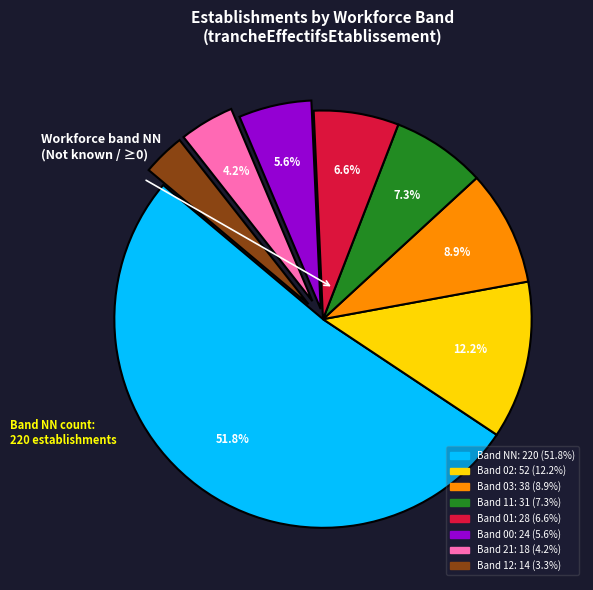

Is there a majority slice in this chart?

Yes